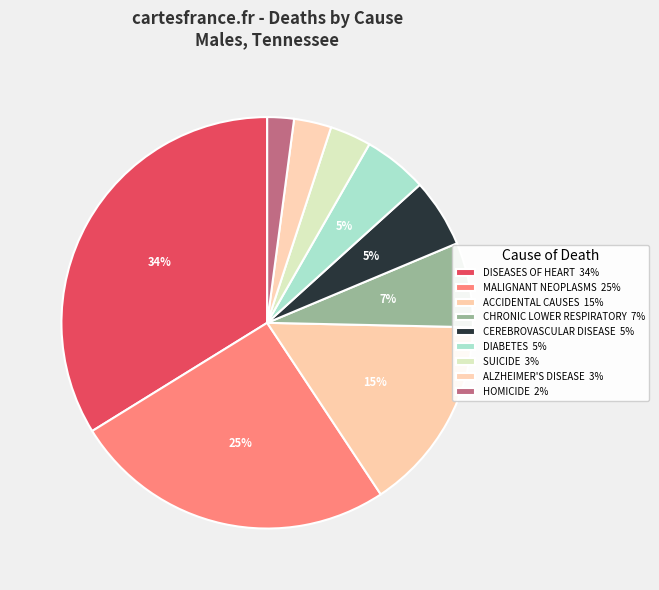

To the nearest percent, what is the difference between the HOMICIDE and CHRONIC LOWER RESPIRATORY slice percentages?

5%